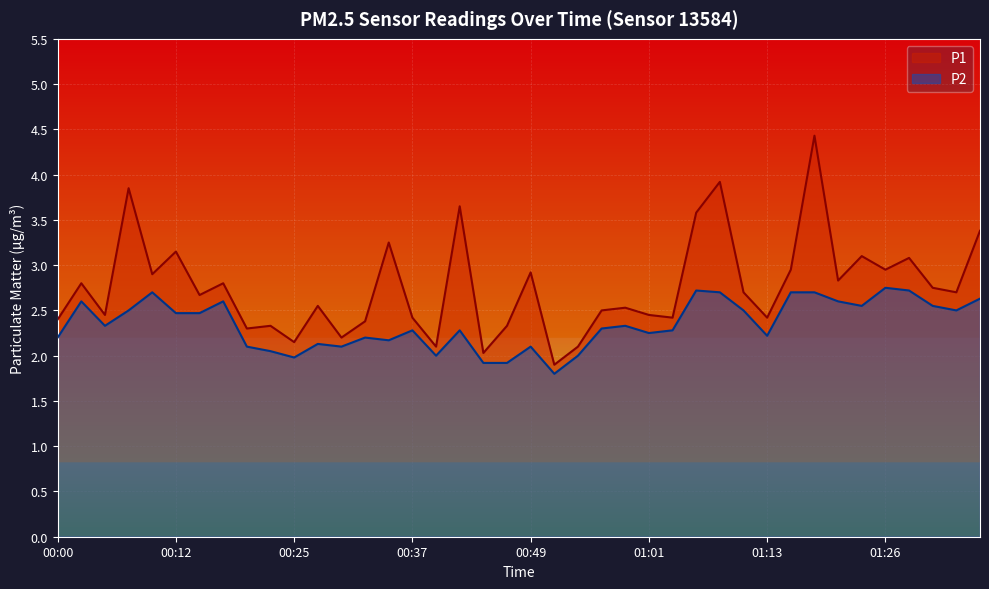

How many lines are shown in the chart?

2